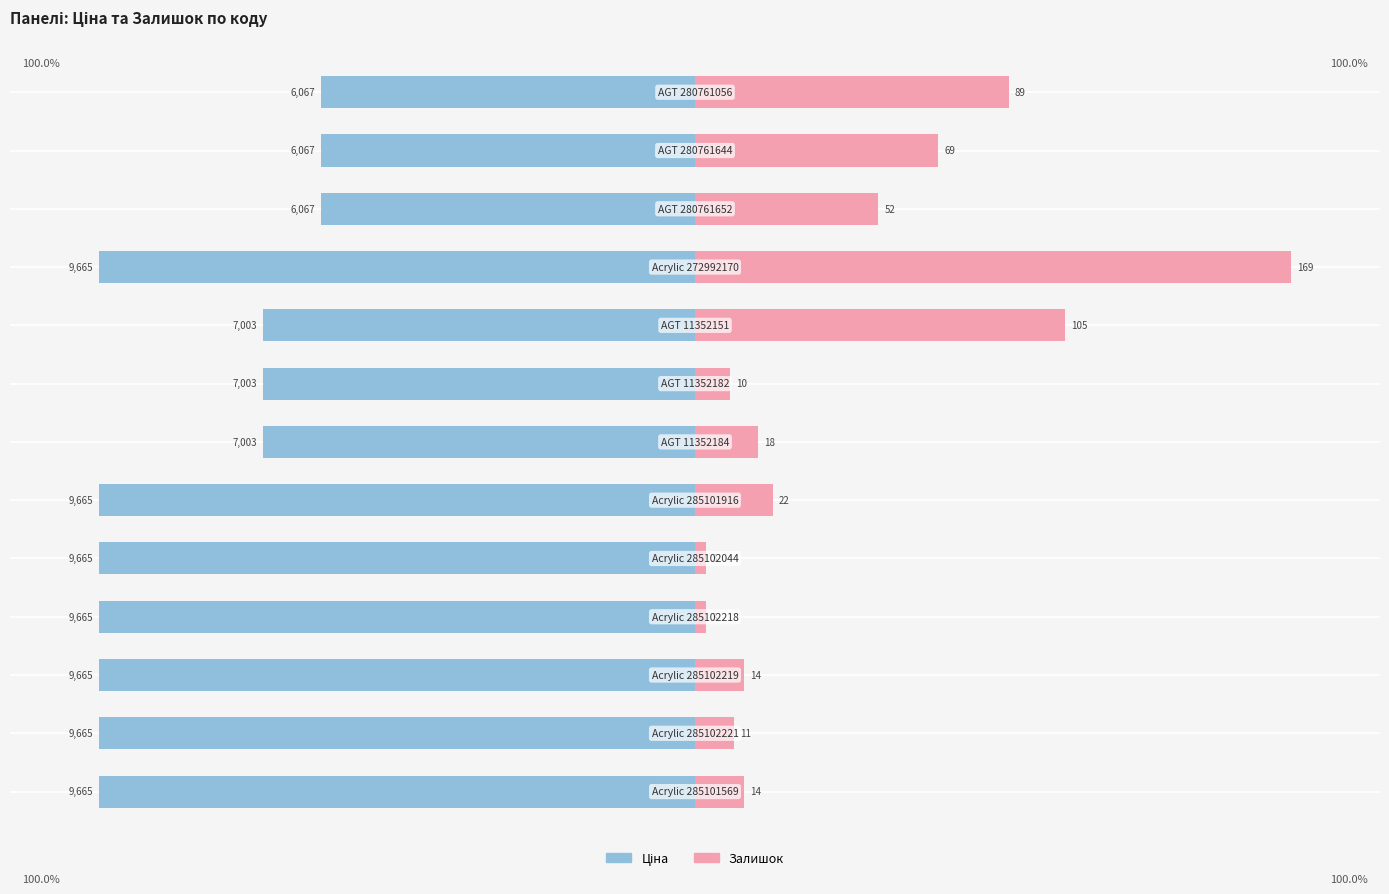

Between 5 and 3, which is larger?

5